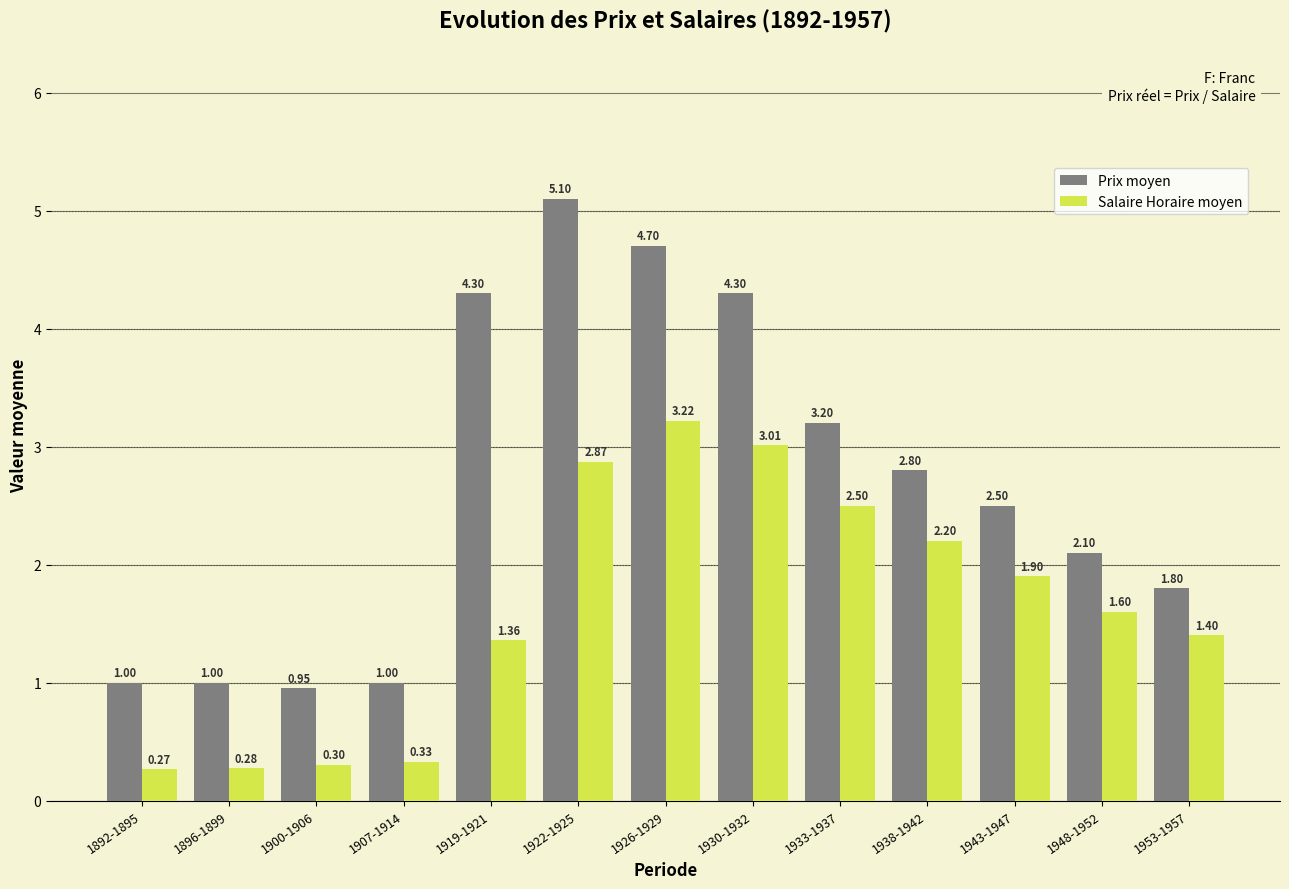

Rank the categories by Salaire Horaire moyen value from lowest to highest.

1892-1895, 1896-1899, 1900-1906, 1907-1914, 1919-1921, 1953-1957, 1948-1952, 1943-1947, 1938-1942, 1933-1937, 1922-1925, 1930-1932, 1926-1929